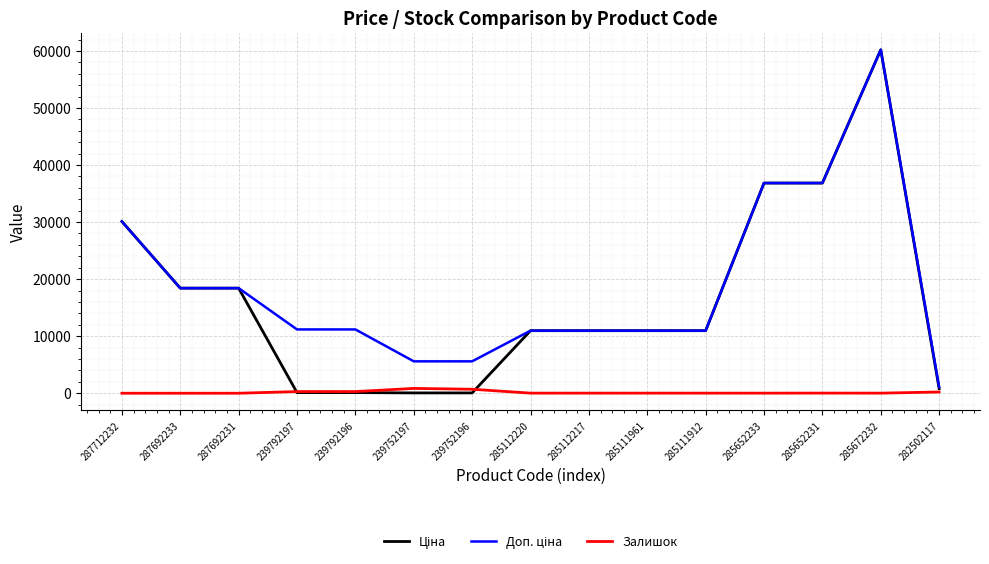

What is the difference between the highest and lowest values at 287712232?

30102.8